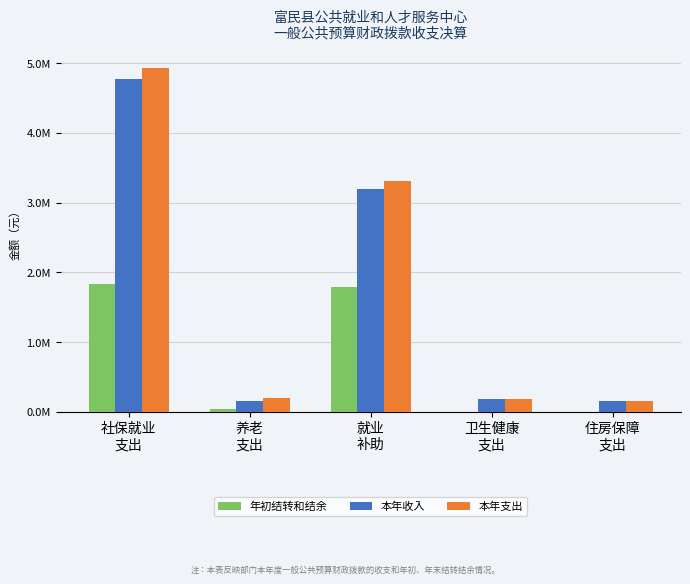

What value does the 年初结转和结余 series have at 卫生健康
支出?

594.2